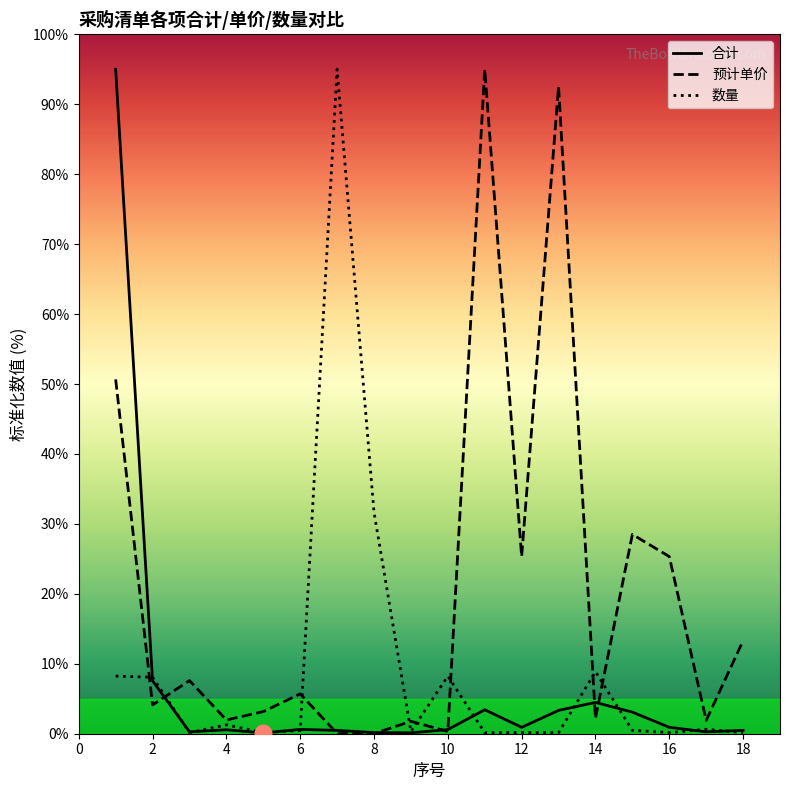

What is the sum of all 数量 values?

164.3